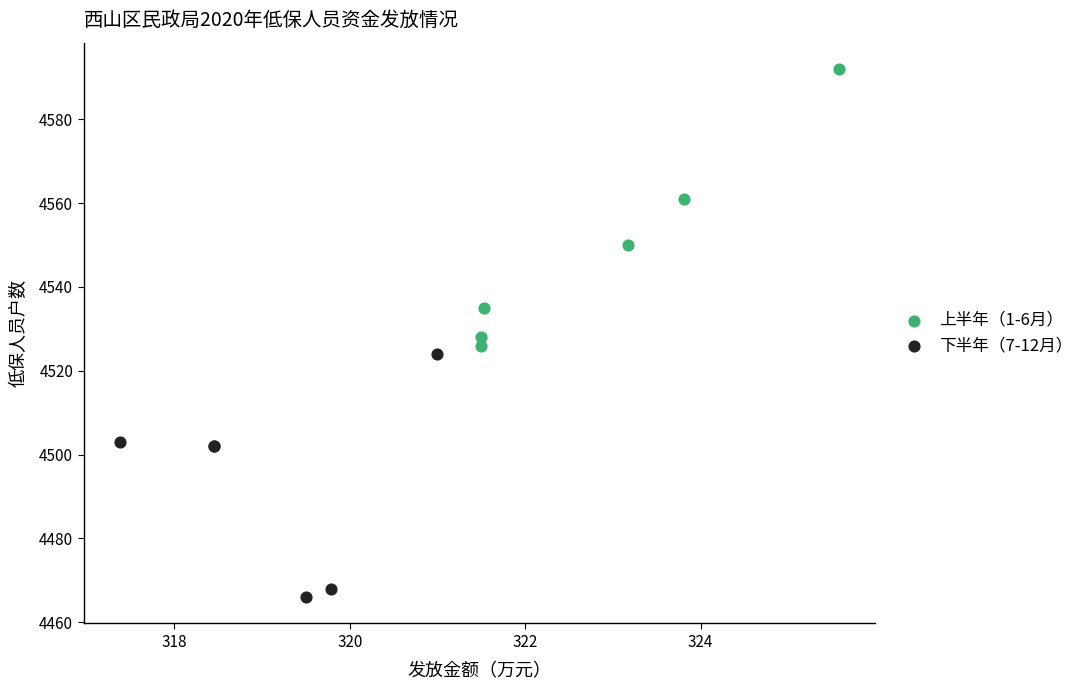

Which series contains the lowest Y value?

下半年（7-12月）